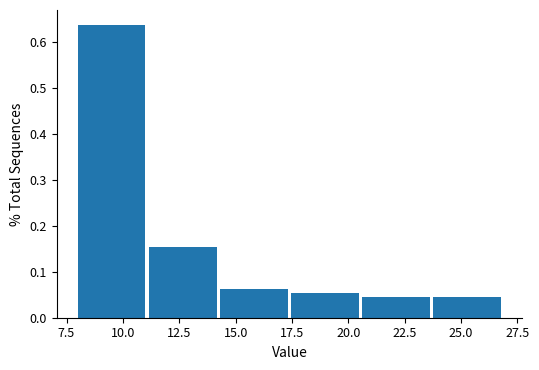

How tall is the bar that spans 20.5 to 24.0 on the x-axis? Neither the bar edges nor the heights are printed on the chart, so give them approximately, as read against the axes.

0.05